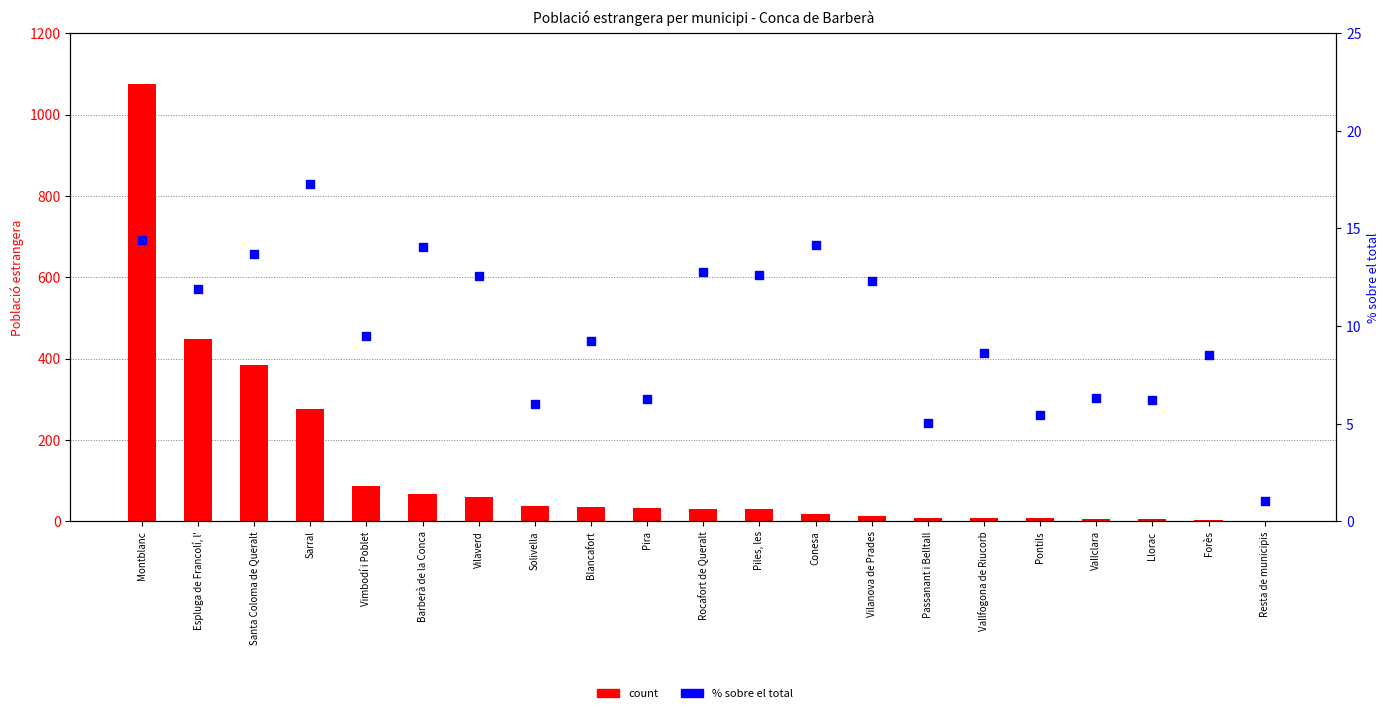

What are all the series names shown in the legend?

count, % sobre el total